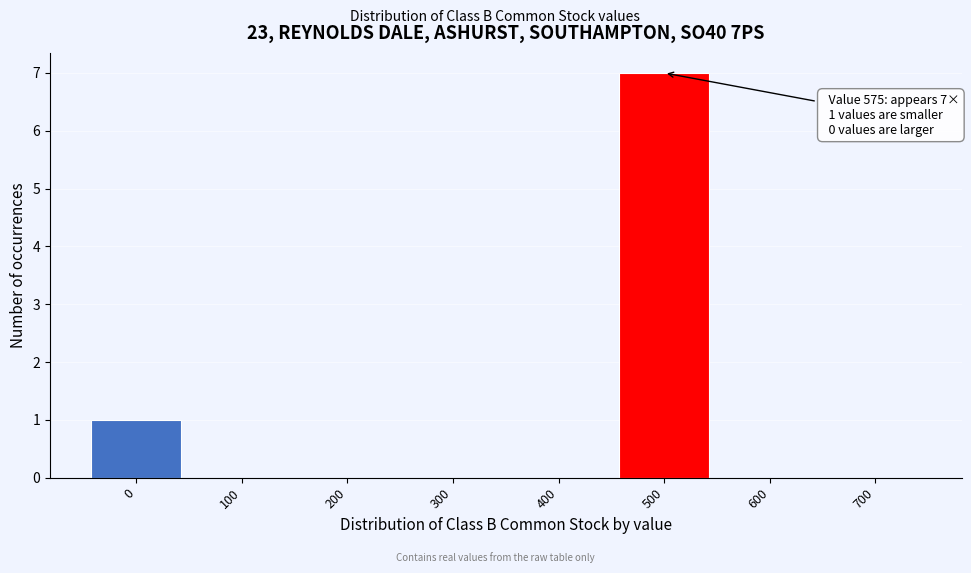

Reading right to left, extract all data points from this chart.

700=0	600=0	500=7	400=0	300=0	200=0	100=0	0=1